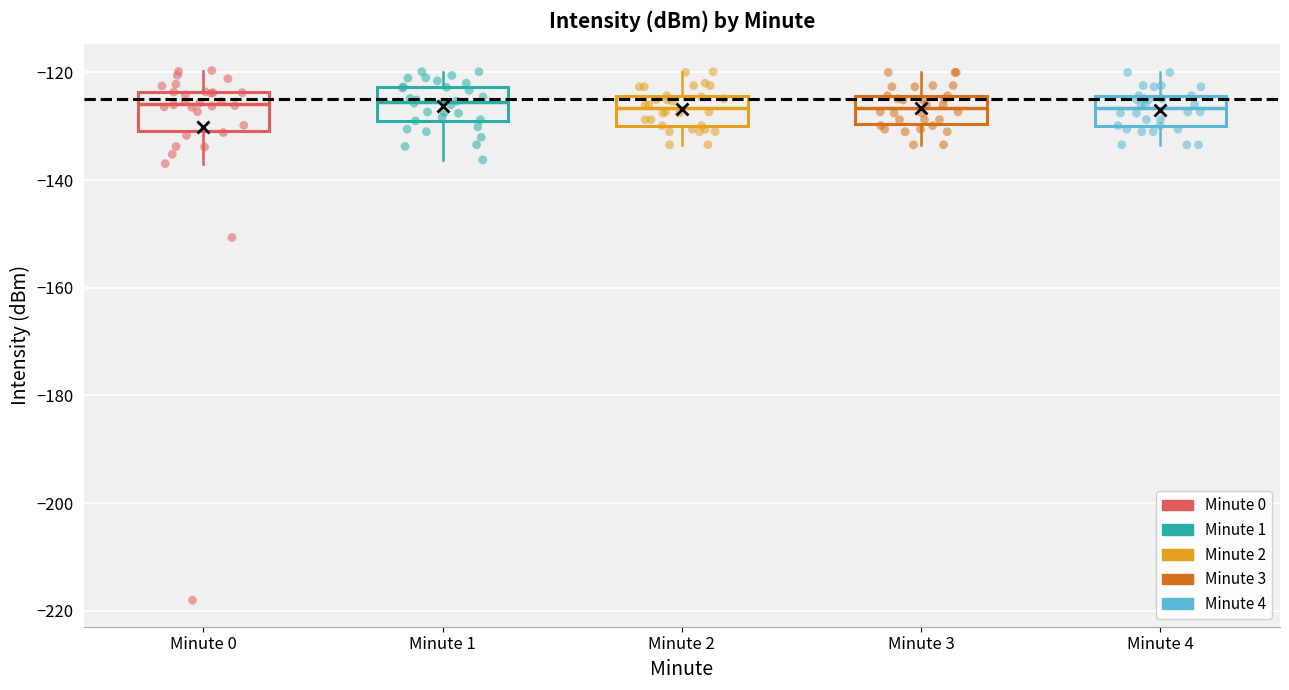

Where does the upper whisker of the box for Minute 0 end on the y-axis? The values are not printed on the chart, so give them approximately, as read against the axis.

-120